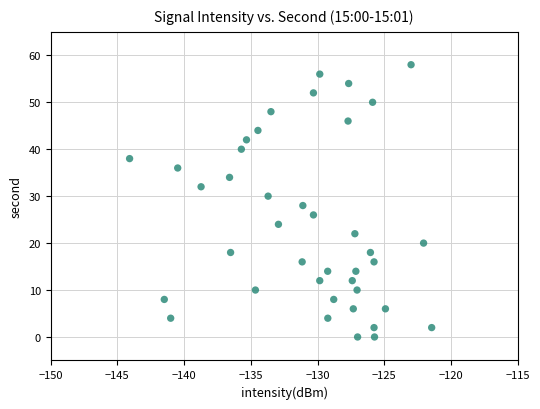

What is the range of Y values (max minus min)?

58